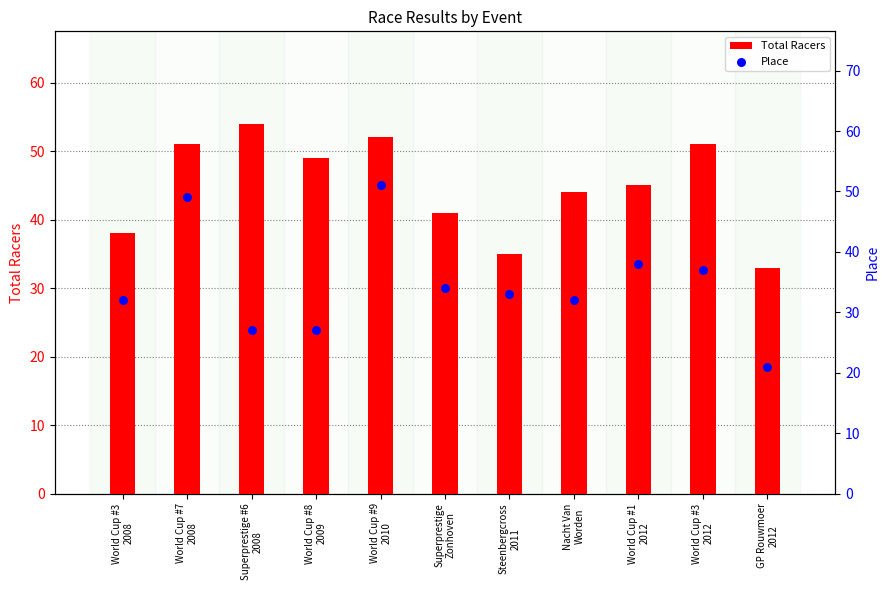

Which series reaches the maximum Y coordinate?

Total Racers